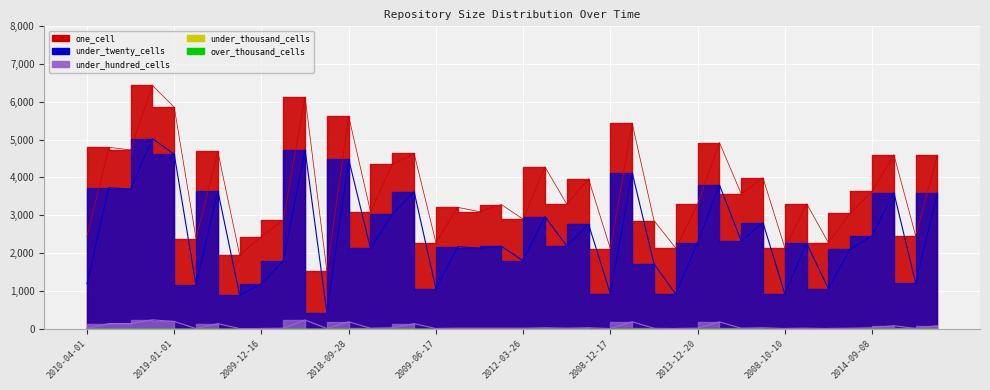

Rank the series by their maximum value, from lowest to highest.

under_hundred_cells, under_twenty_cells, one_cell